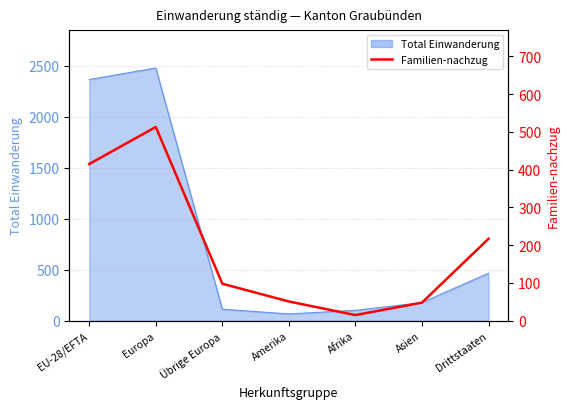

Which category has the highest value across all series?

Europa